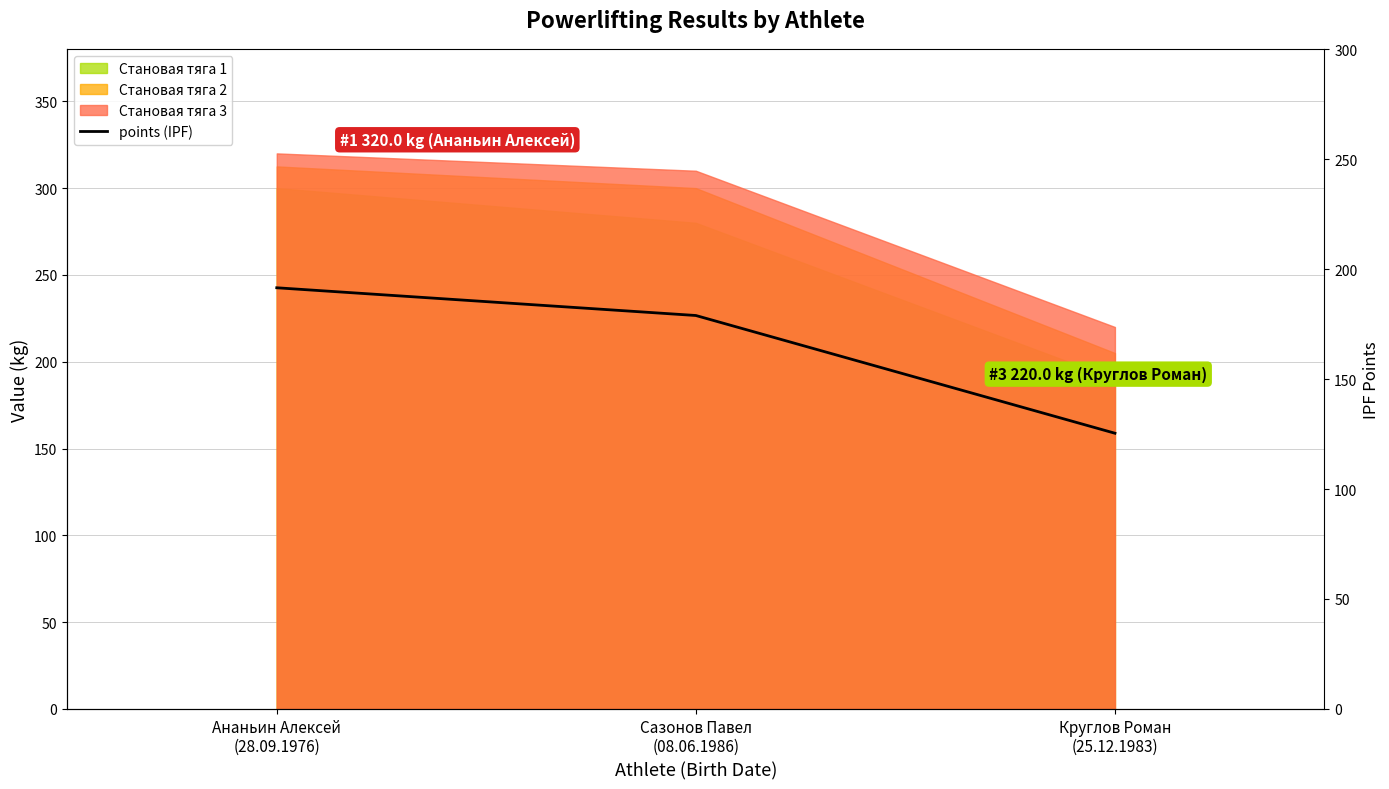

Read the value at Ананьин Алексей
(28.09.1976).

191.5